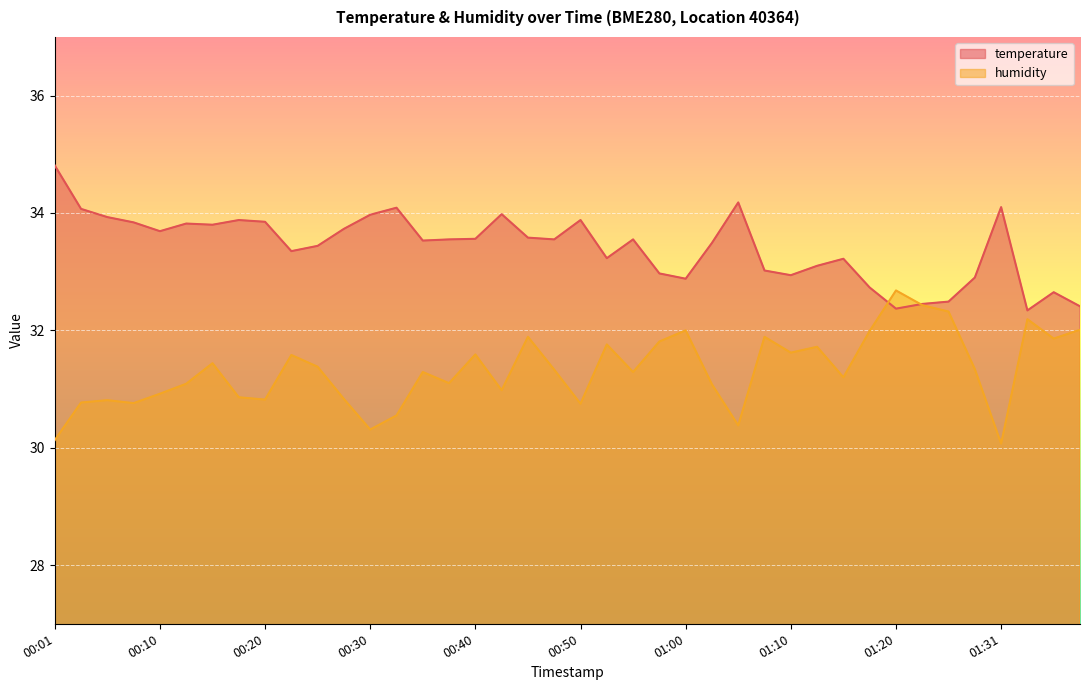

The value of temperature at 00:15 is 33.8. True or false?

True